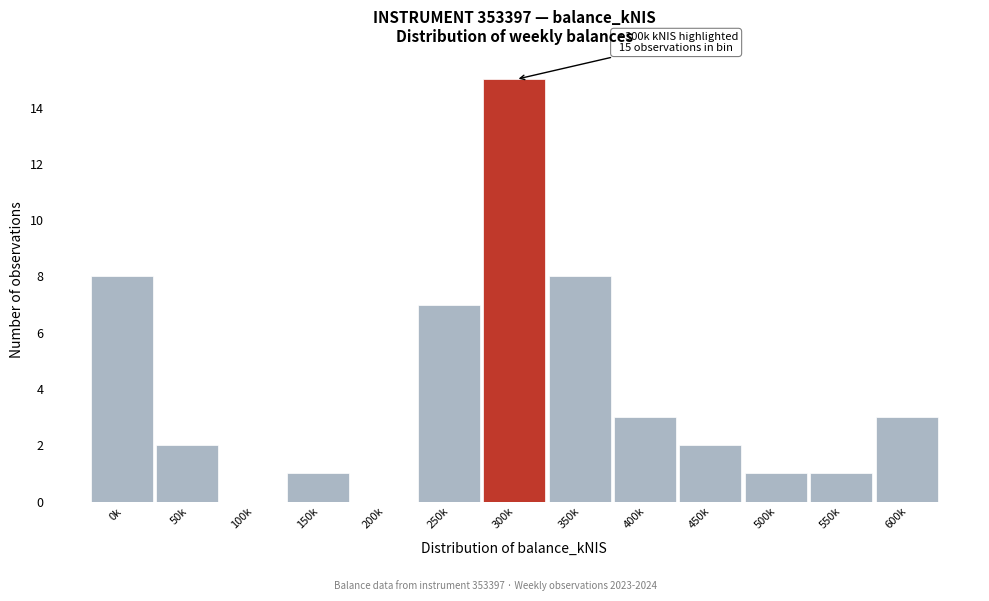

Reading left to right, what are all the values shown in this chart?

0k=8	50k=2	100k=0	150k=1	200k=0	250k=7	300k=15	350k=8	400k=3	450k=2	500k=1	550k=1	600k=3